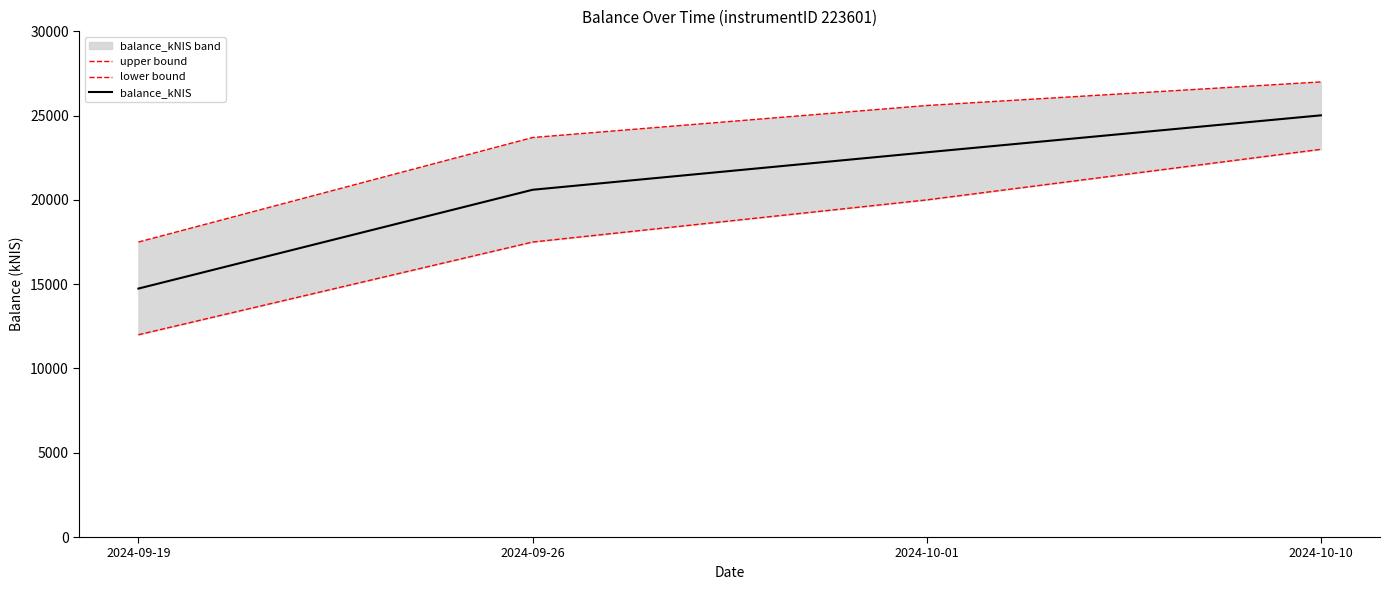

Which category has the highest value across all series?

2024-10-10